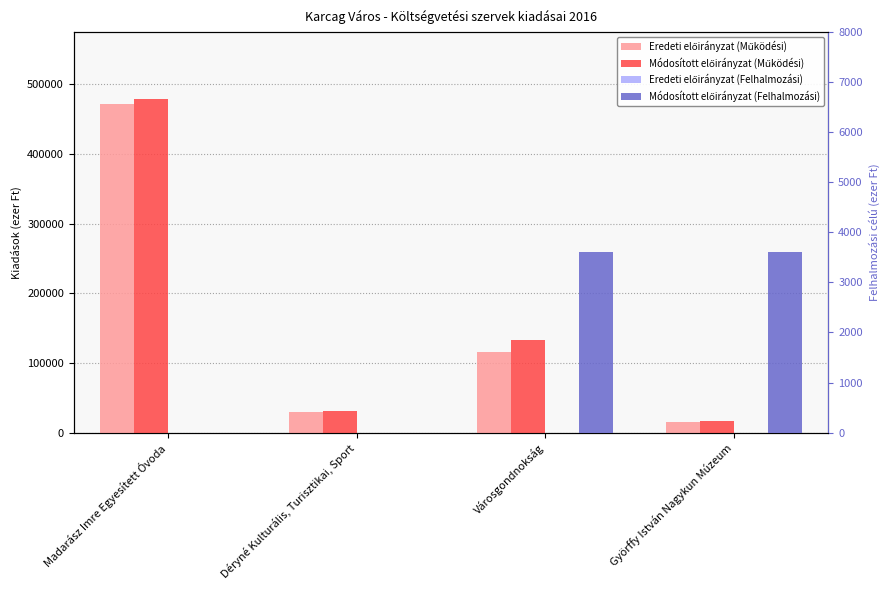

What position from the right is Déryné Kulturális, Turisztikai, Sport?

3